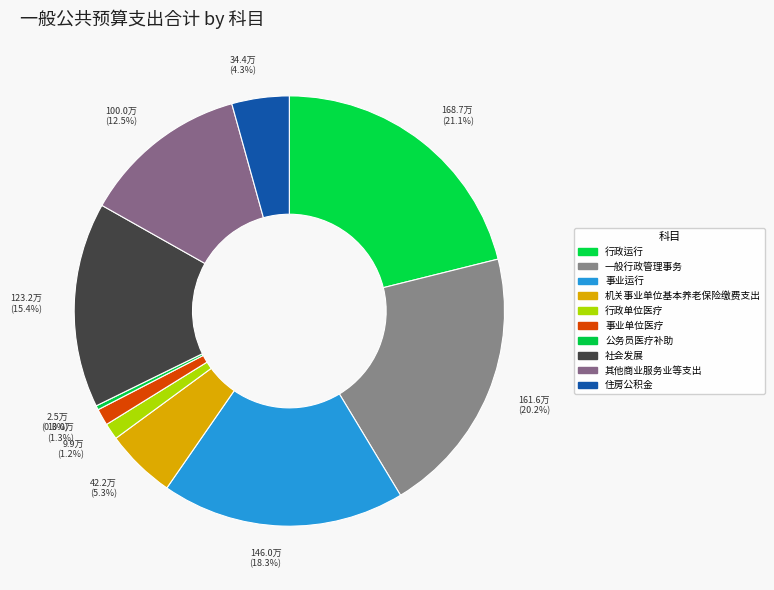

Do 其他商业服务业等支出 and 事业单位医疗 together represent more than half of the pie?

No